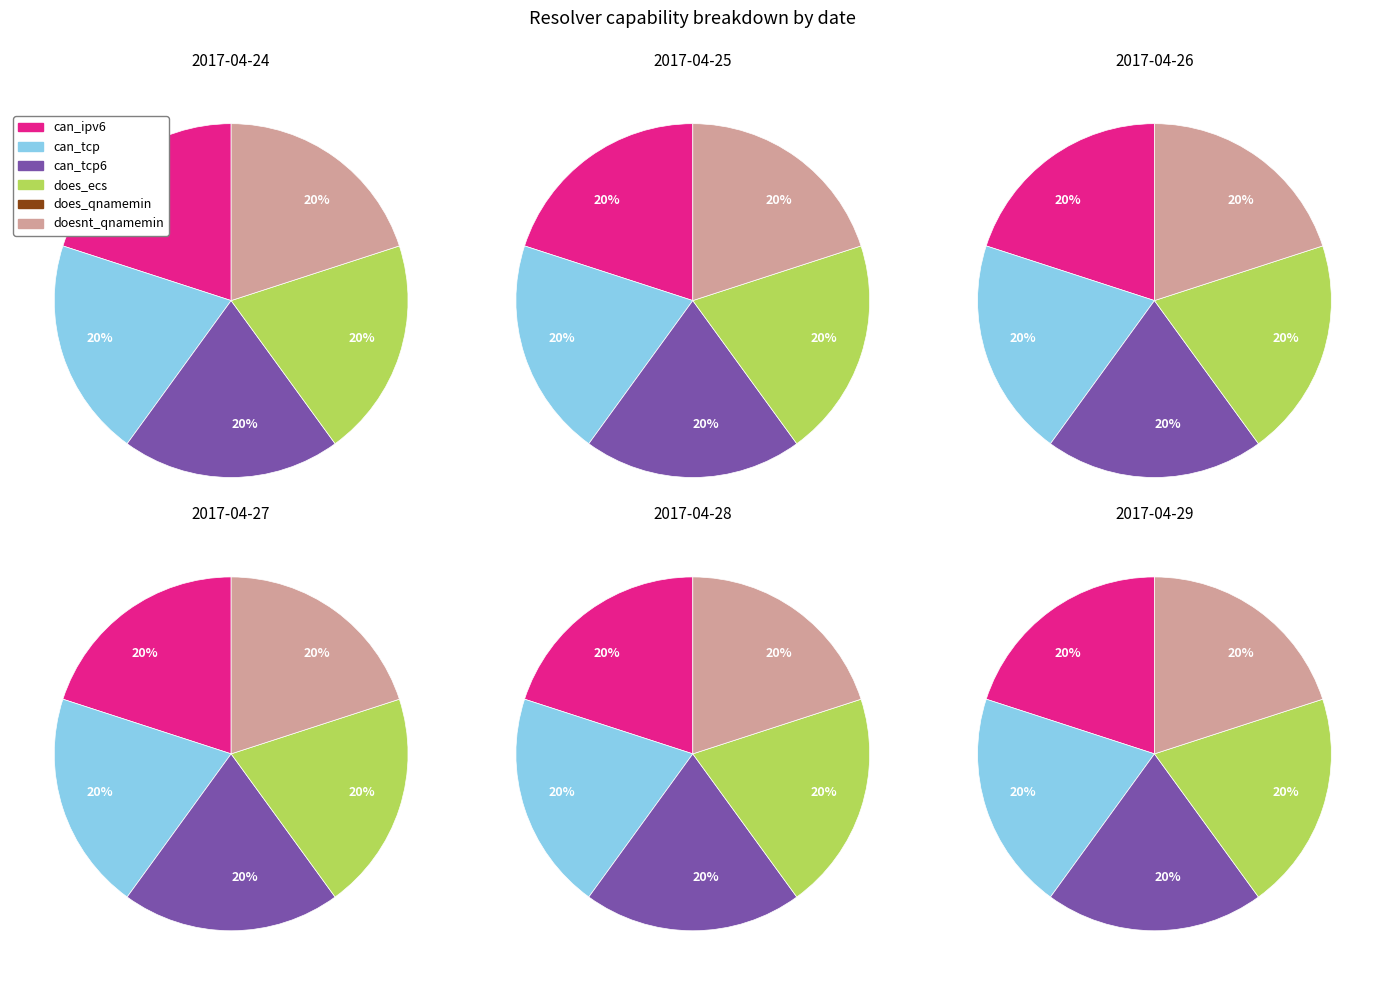

Is there a majority slice in this chart?

No